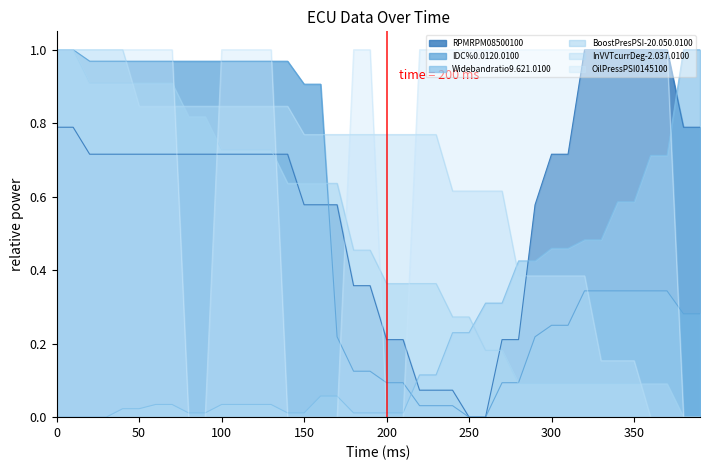

Which series has the largest total across all categories?

OilPressPSI0145100